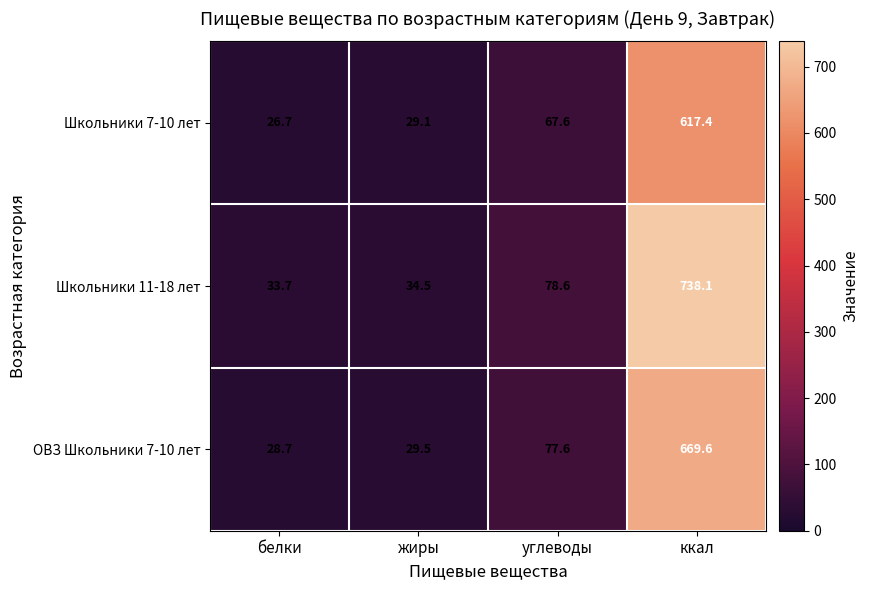

The value of Школьники 7-10 лет at углеводы is 67.6. True or false?

True